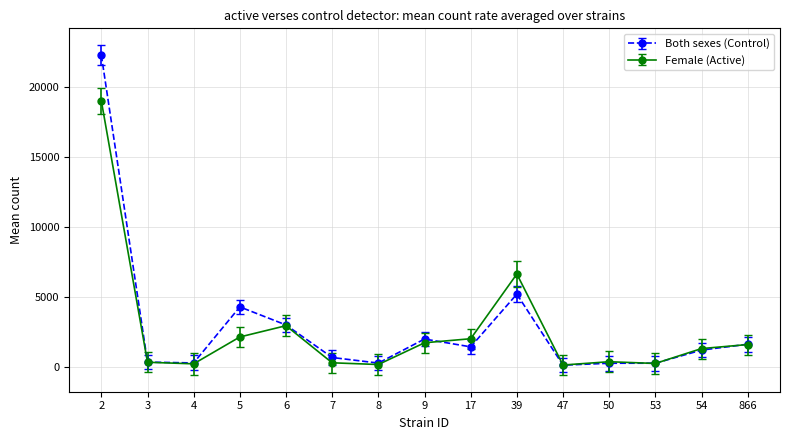

How many data points does each series have?

15